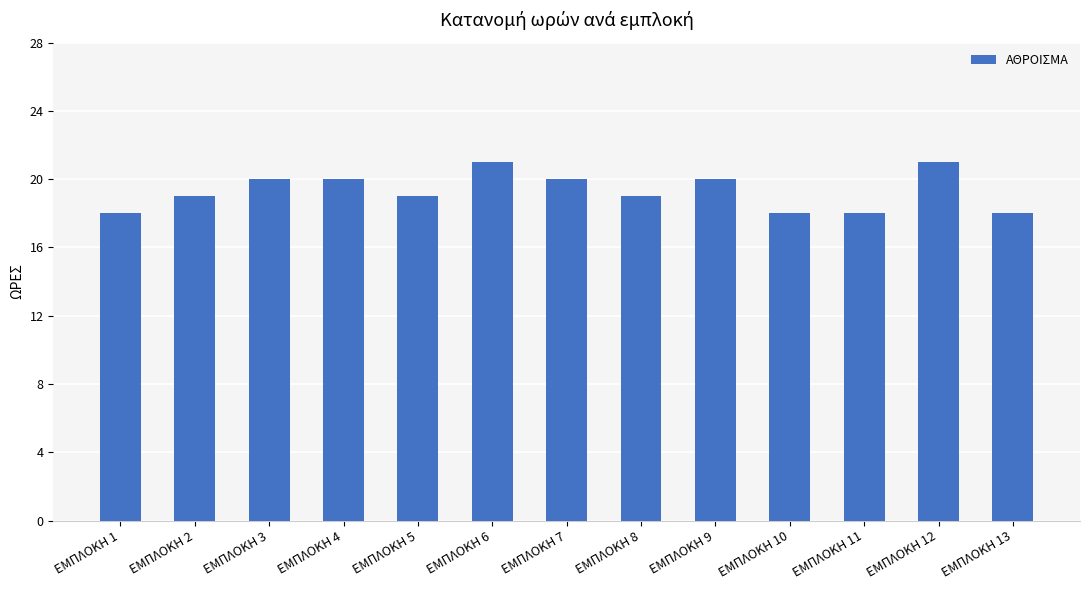

How many data points does each series have?

13